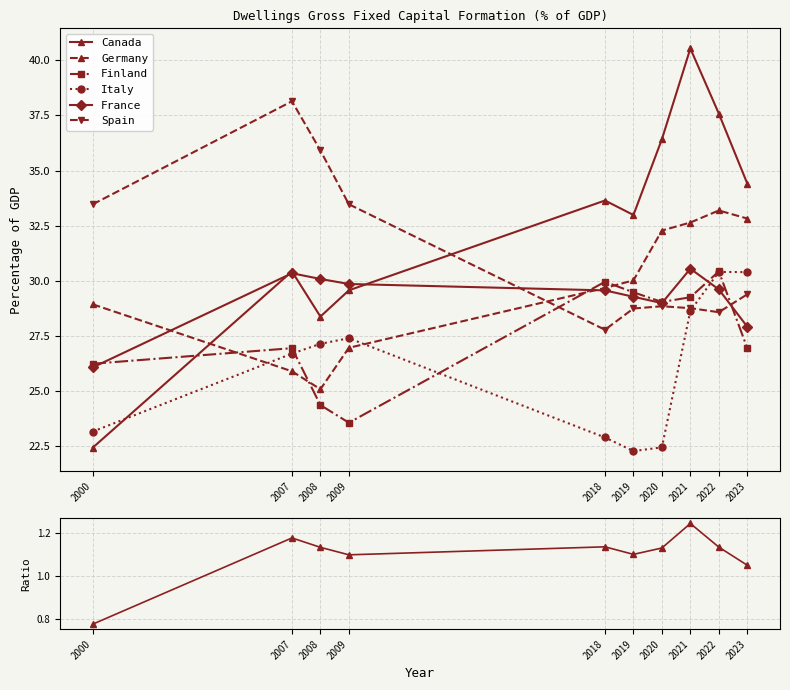

List the labels in order of Germany value, largest first.

2022, 2023, 2021, 2020, 2019, 2018, 2000, 2009, 2007, 2008